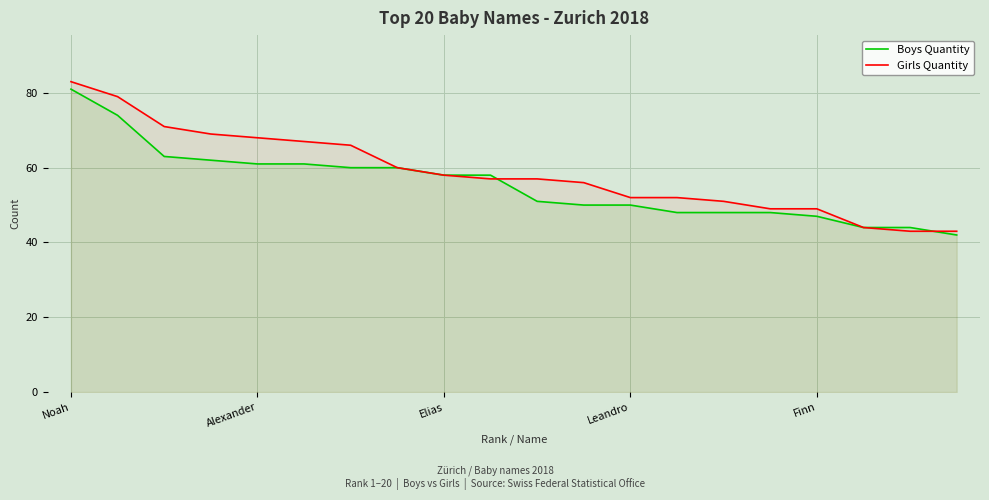

Rank the series at 11 from lowest to highest value.

Boys Quantity, Girls Quantity